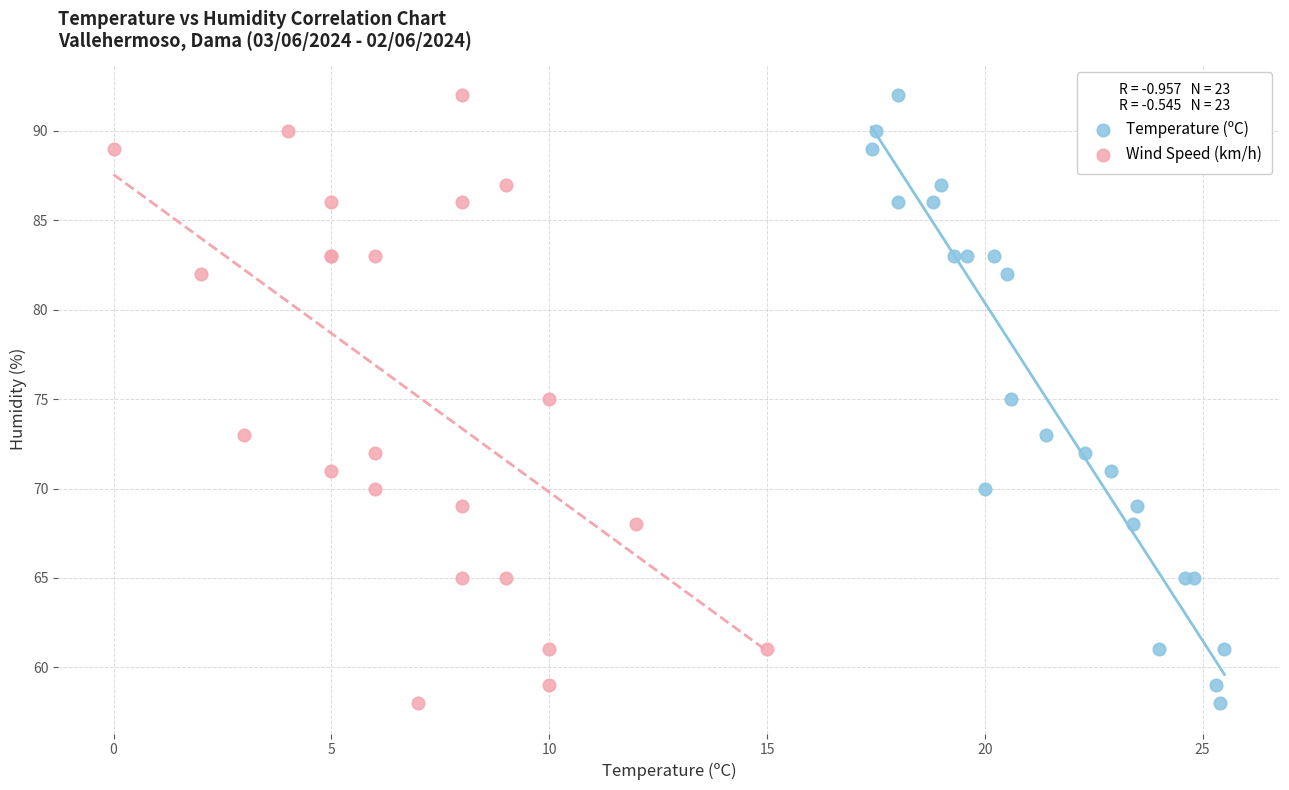

What are all the series names shown in the legend?

Temperature (ºC), Wind Speed (km/h)